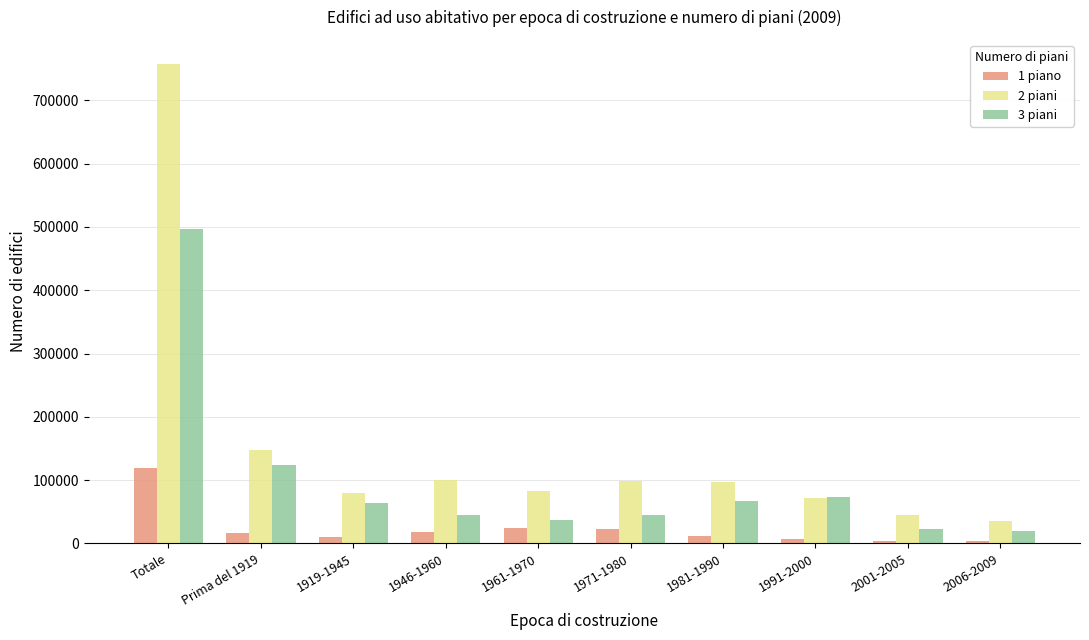

What is the approximate value of 2 piani at 2006-2009, to the nearest 100?

35400